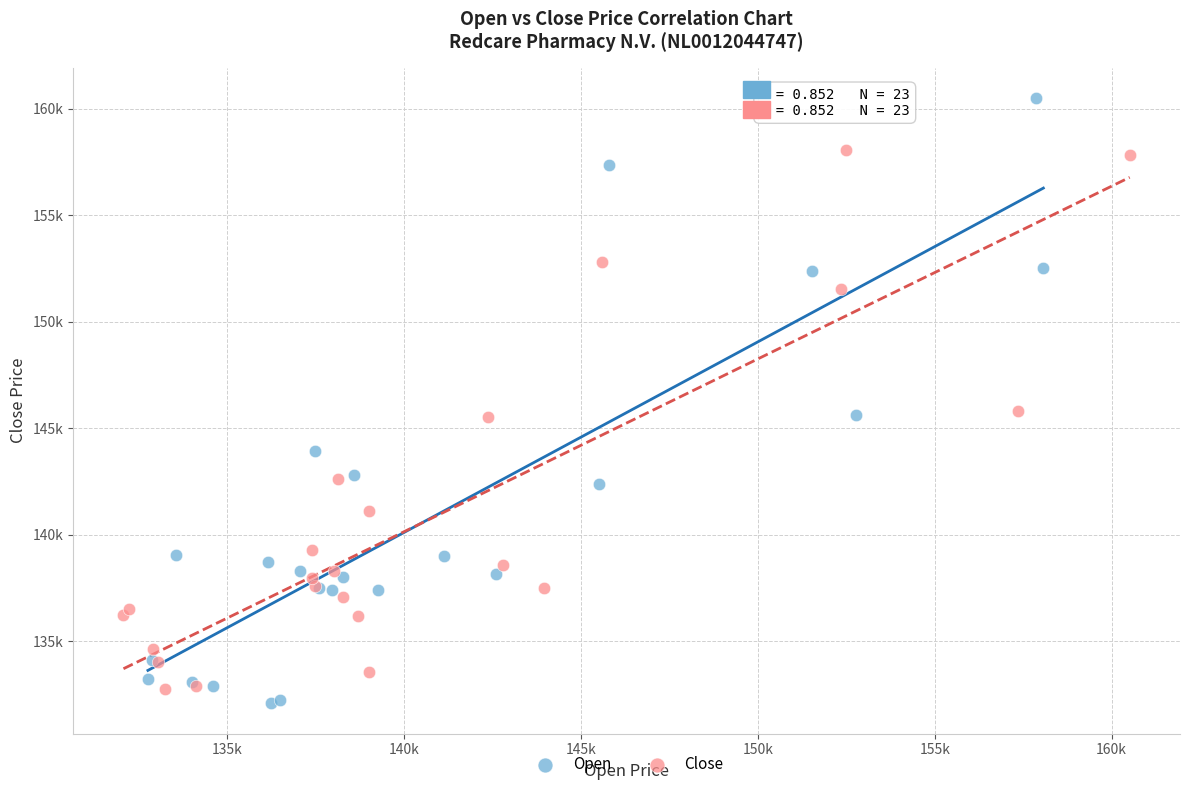

What are all the series names shown in the legend?

Open, Close